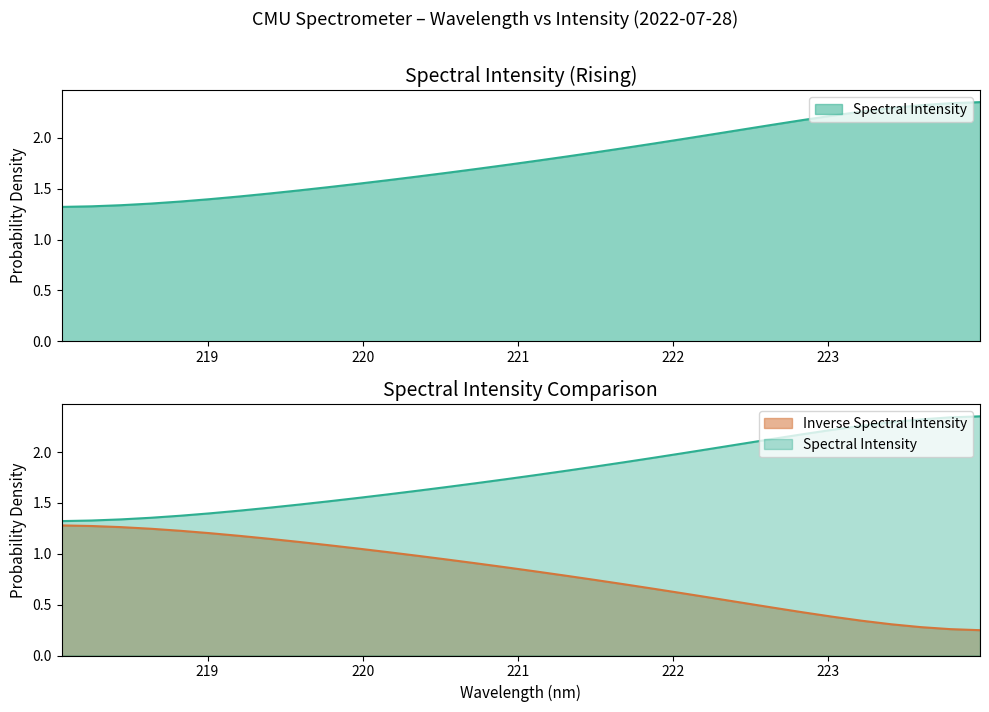

What position from the right is 218.0596?

32